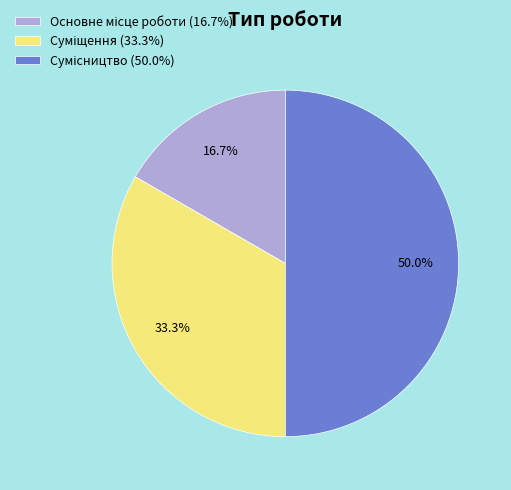

To the nearest percent, what is the average slice percentage?

33%